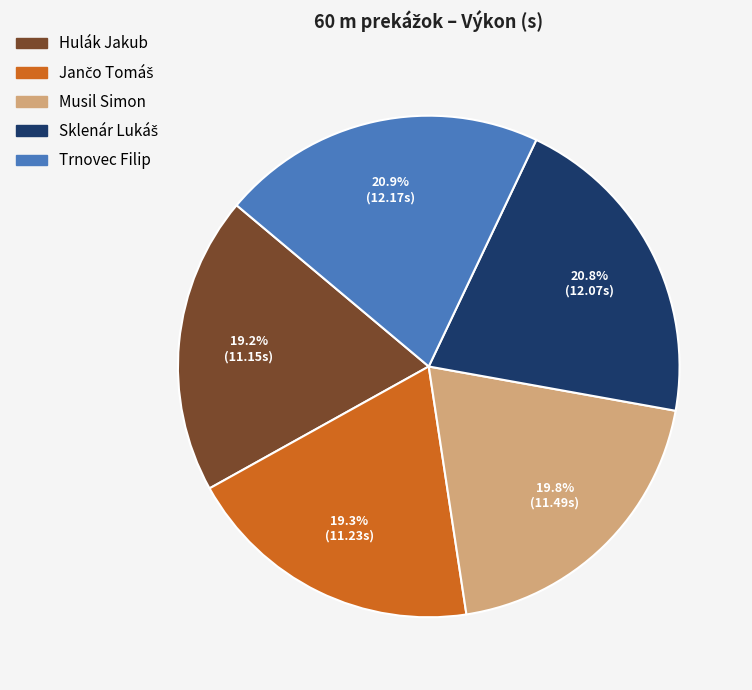

Is Trnovec Filip the majority of the pie?

No